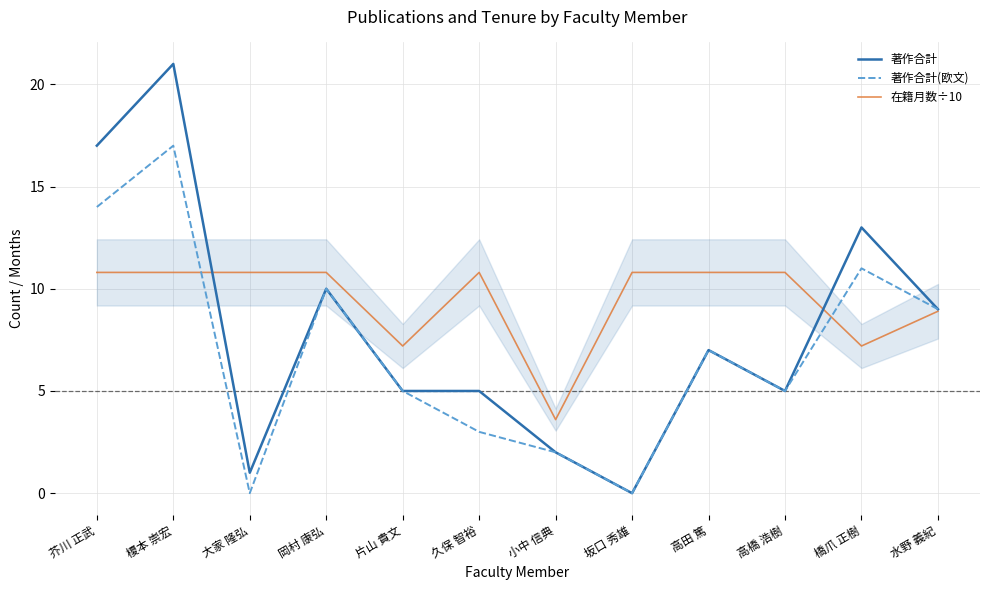

Which series changed the most between 榎本 崇宏 and 片山 貴文?

著作合計